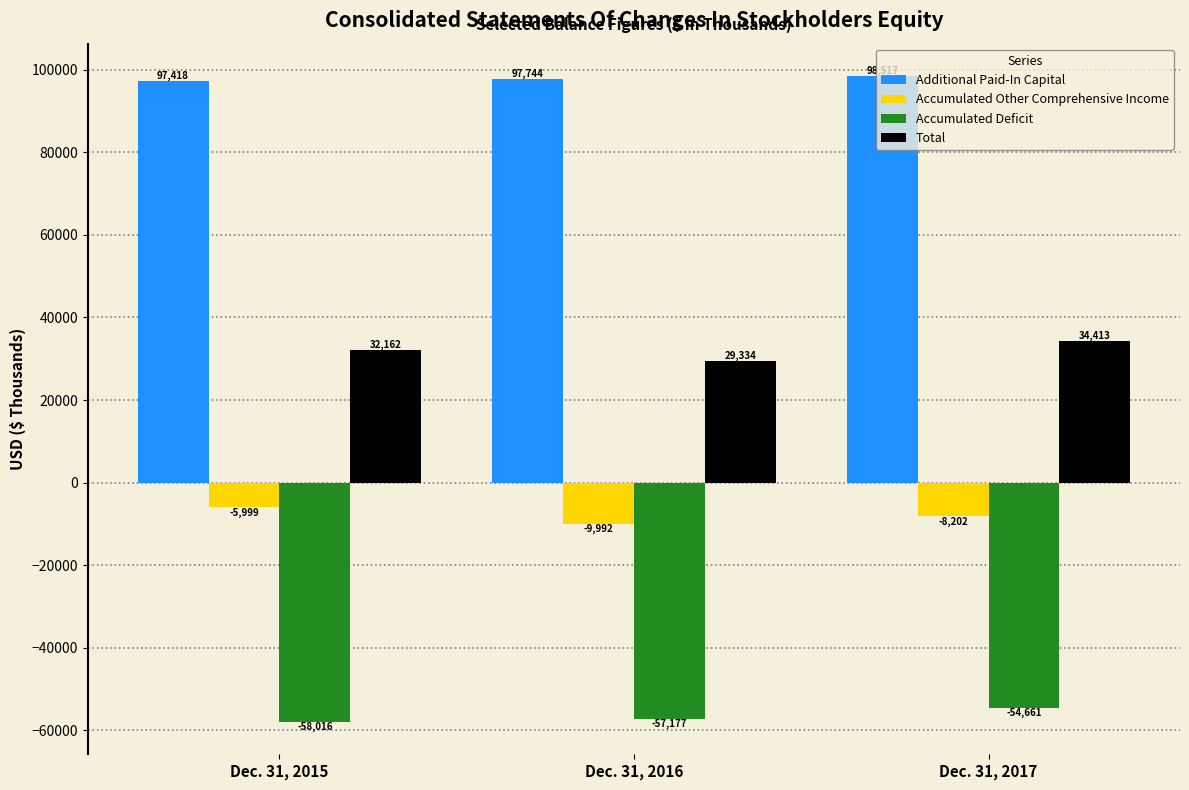

Which series changed the most between Dec. 31, 2015 and Dec. 31, 2016?

Accumulated Other Comprehensive Income